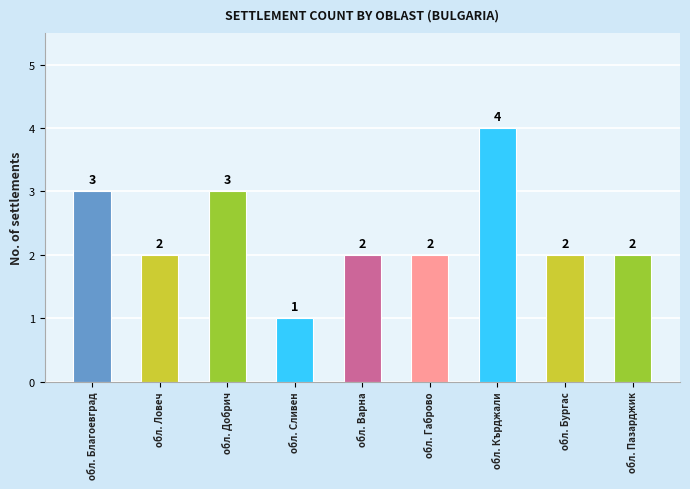

What is the smallest value displayed?

1